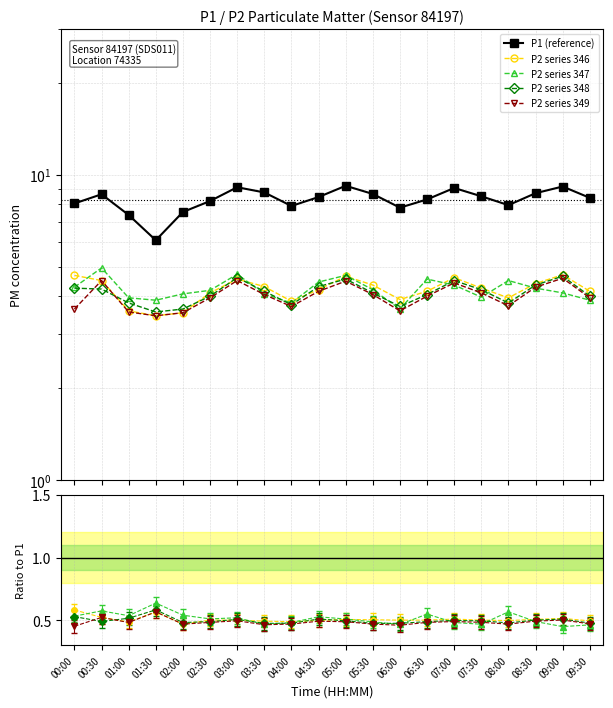

At which category is the sum across all series the highest?

05:00